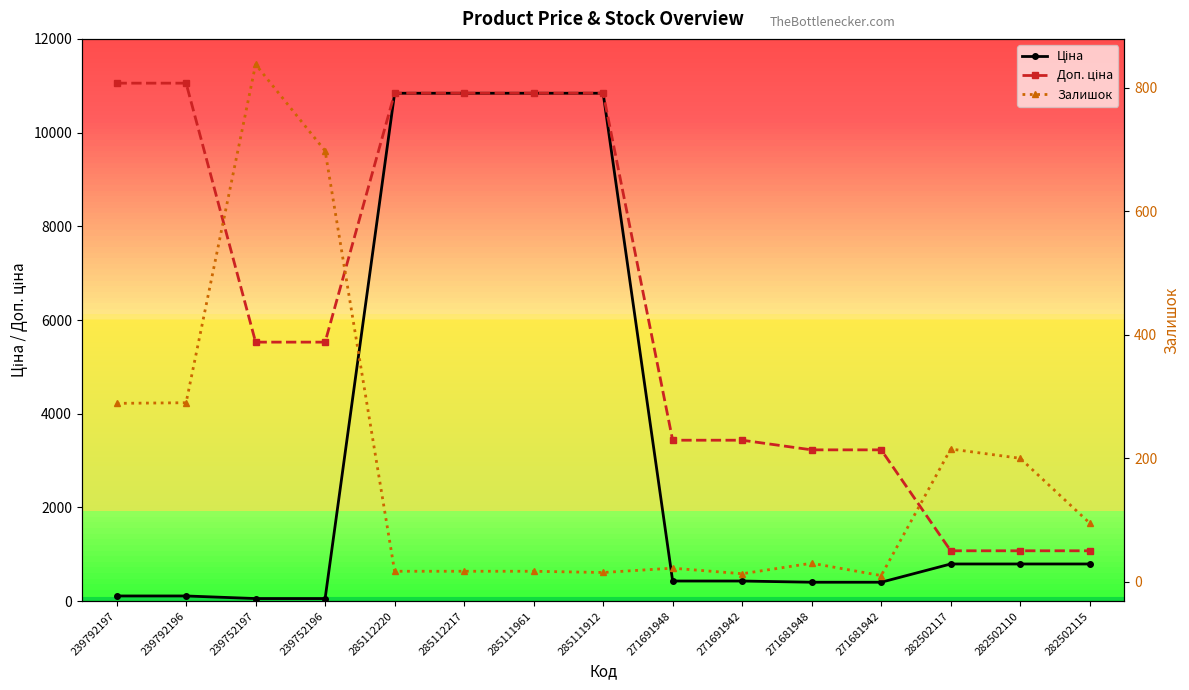

What are all the series names shown in the legend?

Ціна, Доп. ціна, Залишок